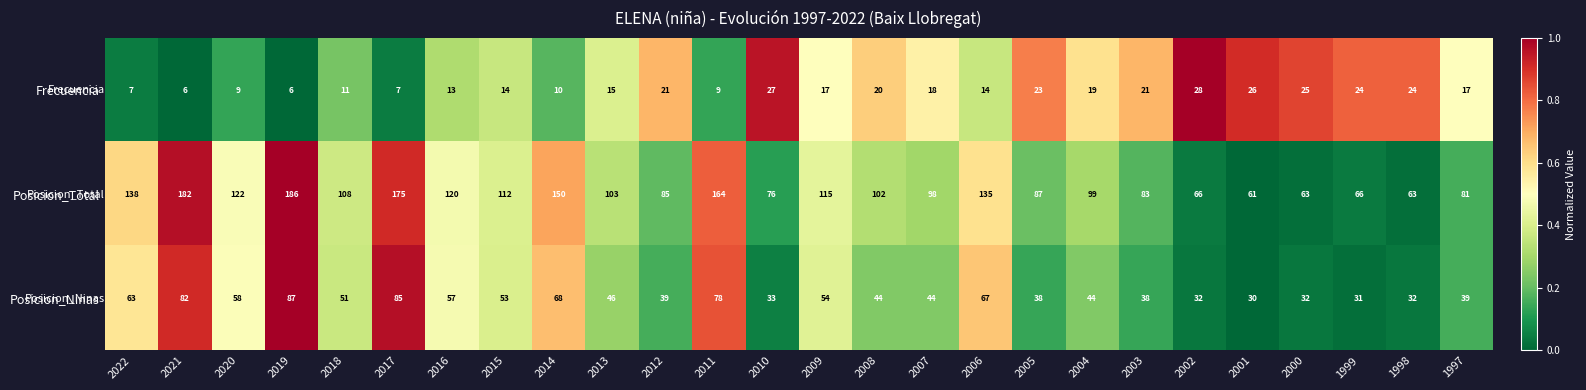

At 2006, list the series in order from largest to smallest.

Posicion_Total, Posicion_Ninas, Frecuencia